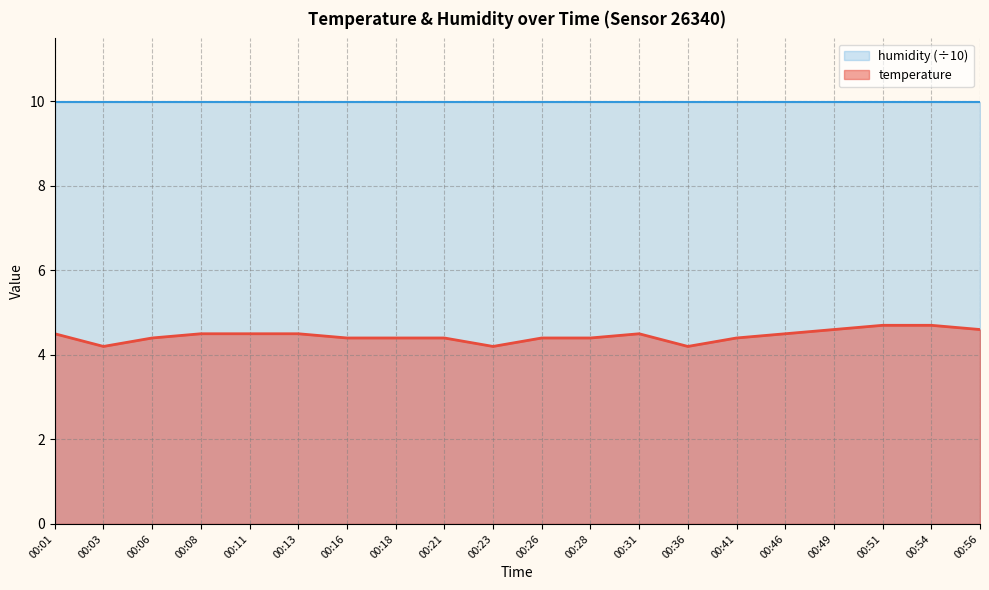

The chart shows a value of 7.0 at 00:51. True or false?

False